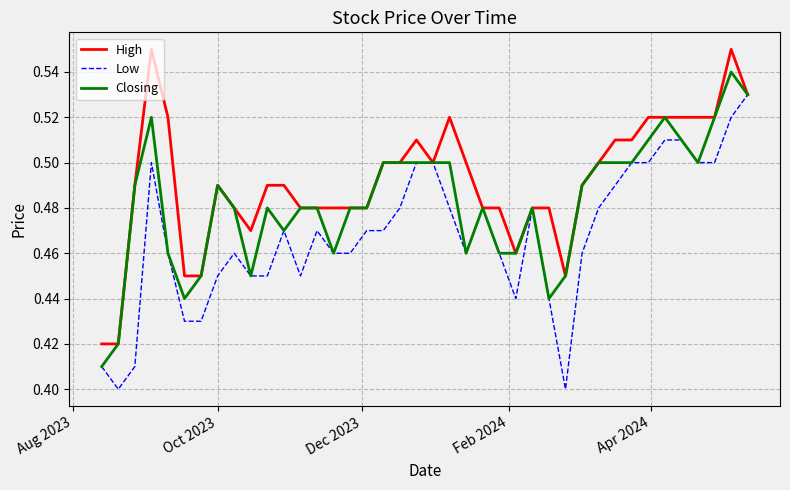

List the series in order of their peak value, highest first.

High, Closing, Low